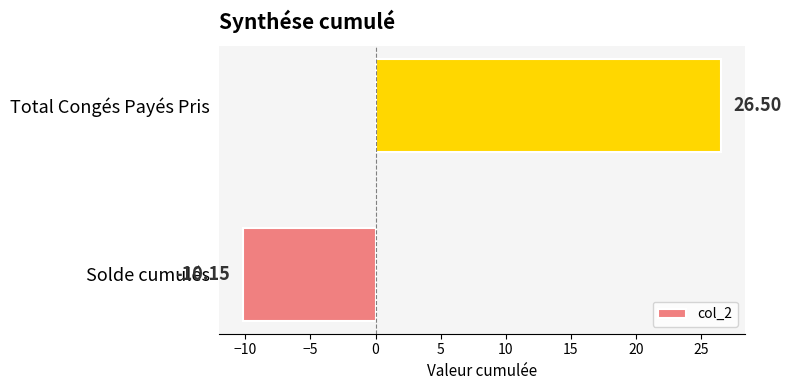

List the labels in order of value, smallest first.

Solde cumulés, Total Congés Payés Pris